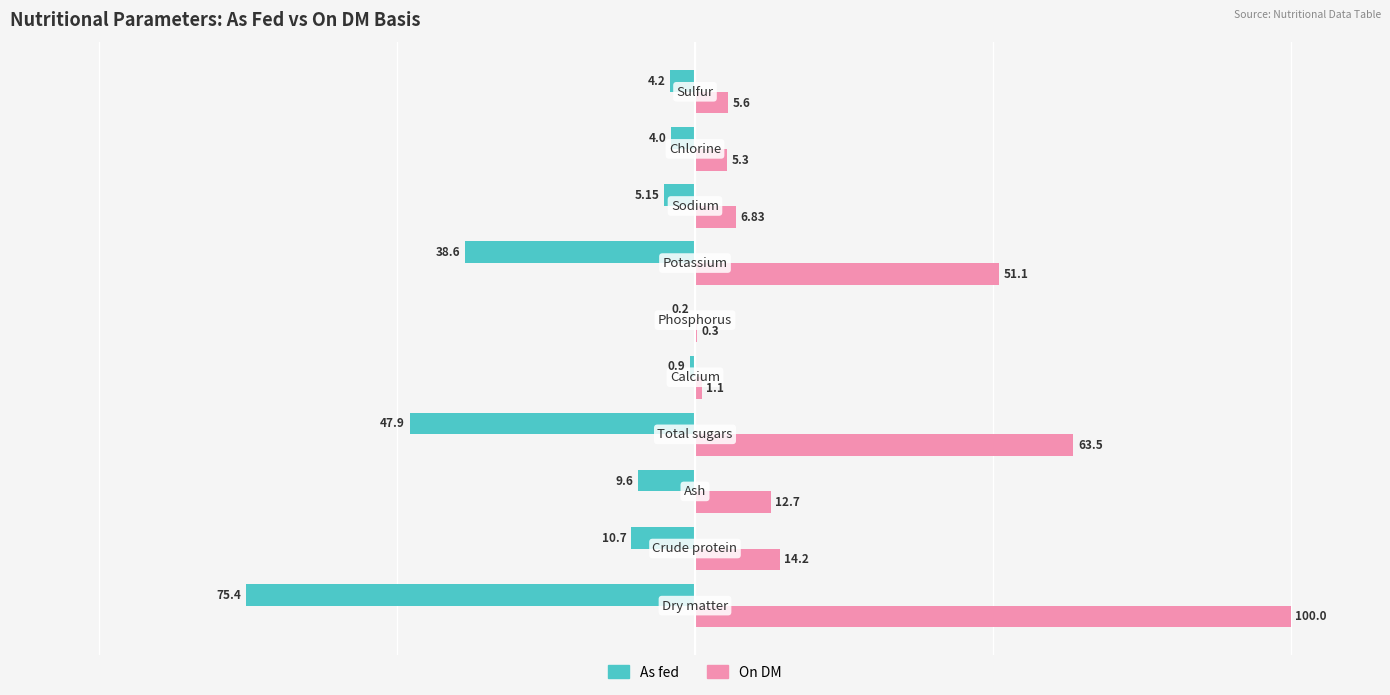

What is the sum of all On DM values?

260.6